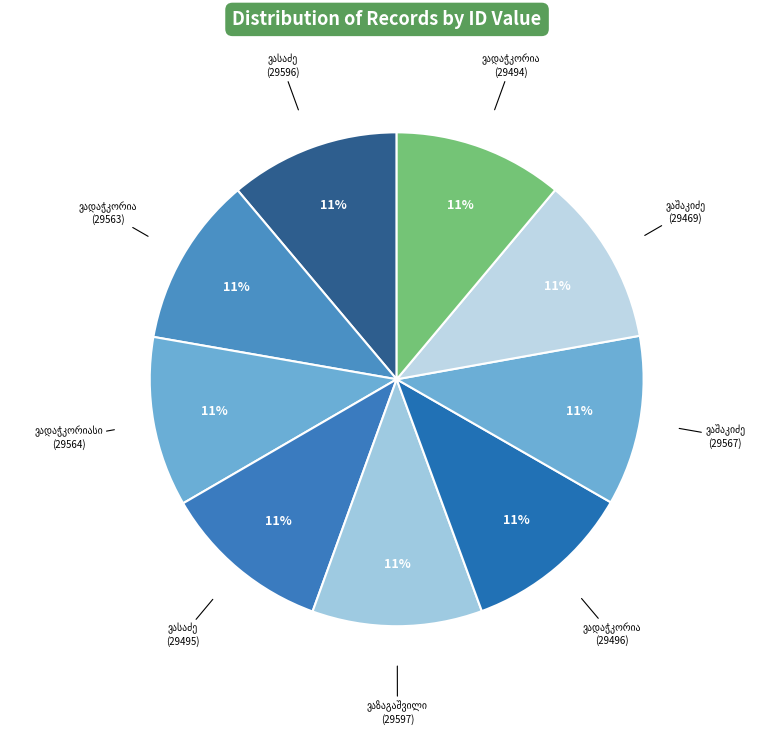

Is there any slice that represents more than half of the pie?

No